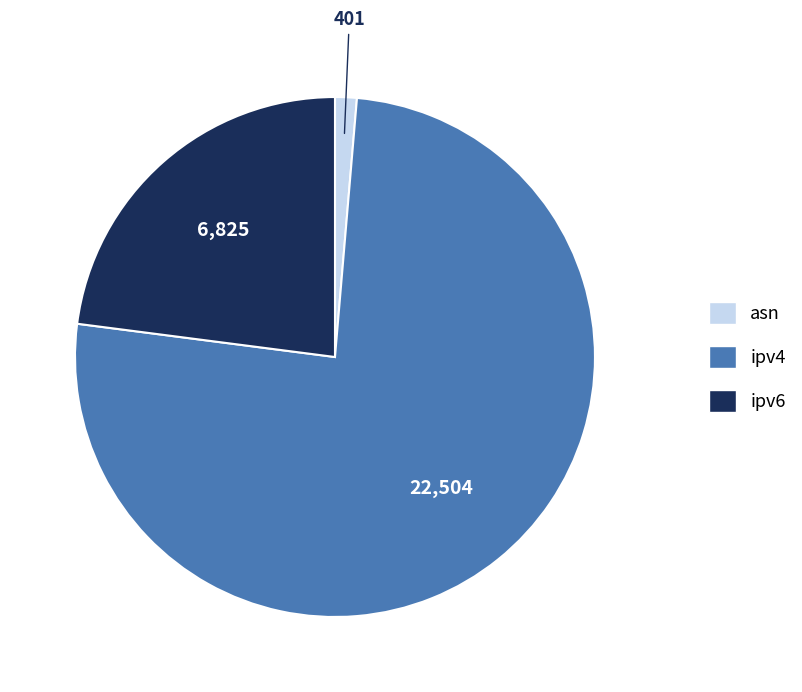

Is it true that ipv6 is 23% of the pie?

True